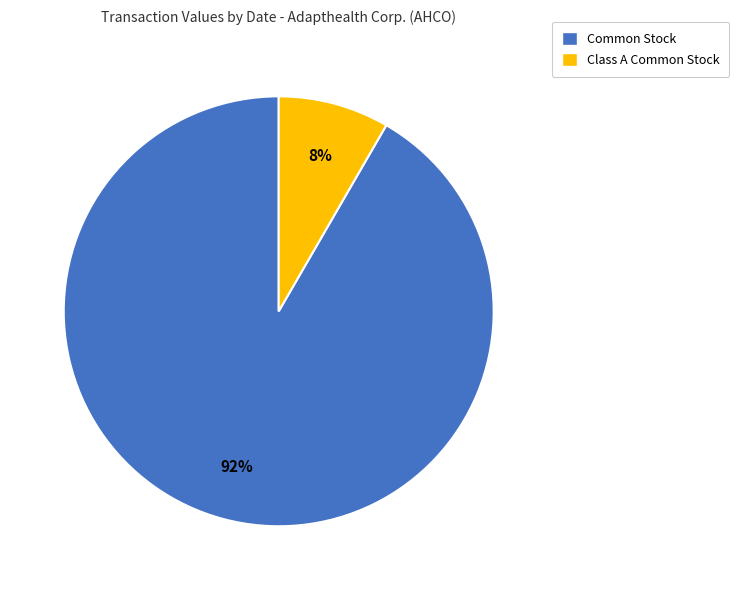

The Common Stock slice represents 92% of the pie. True or false?

True